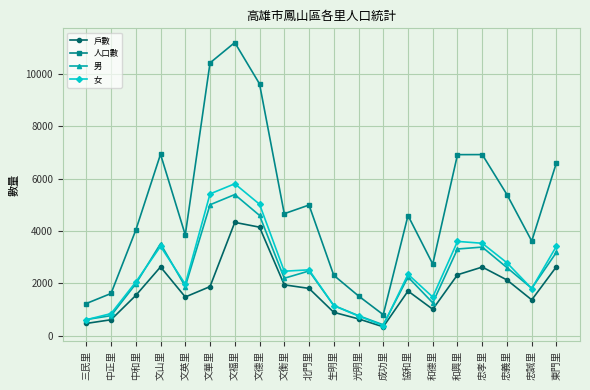

Where is the first local minimum for 人口數?

文英里